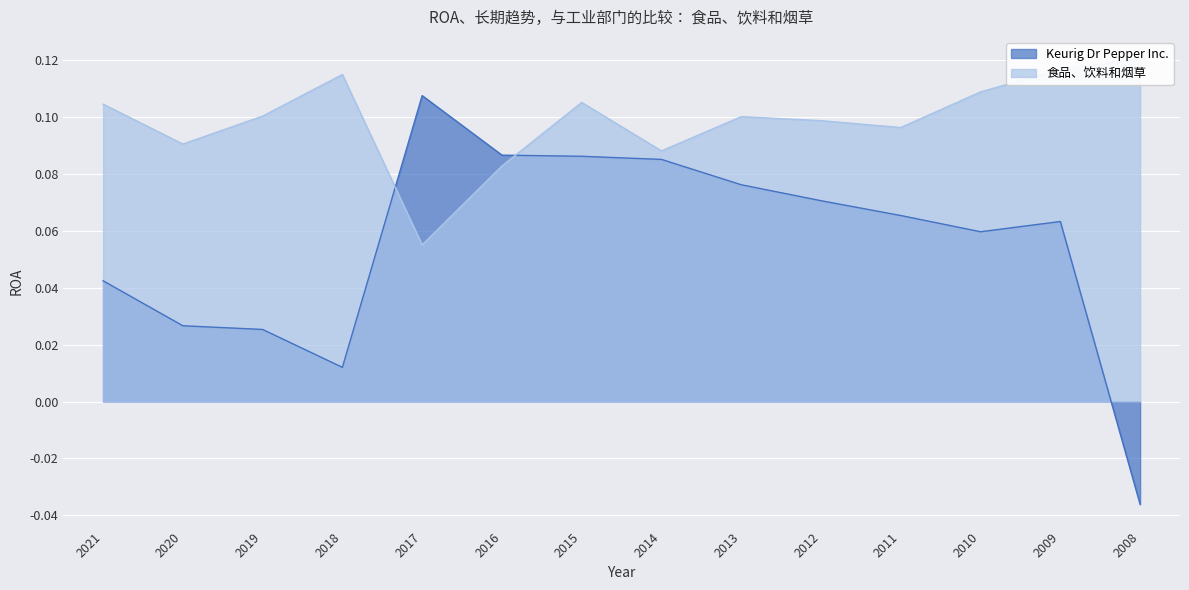

Where is 食品、饮料和烟草 nearest to the value 0?

2017